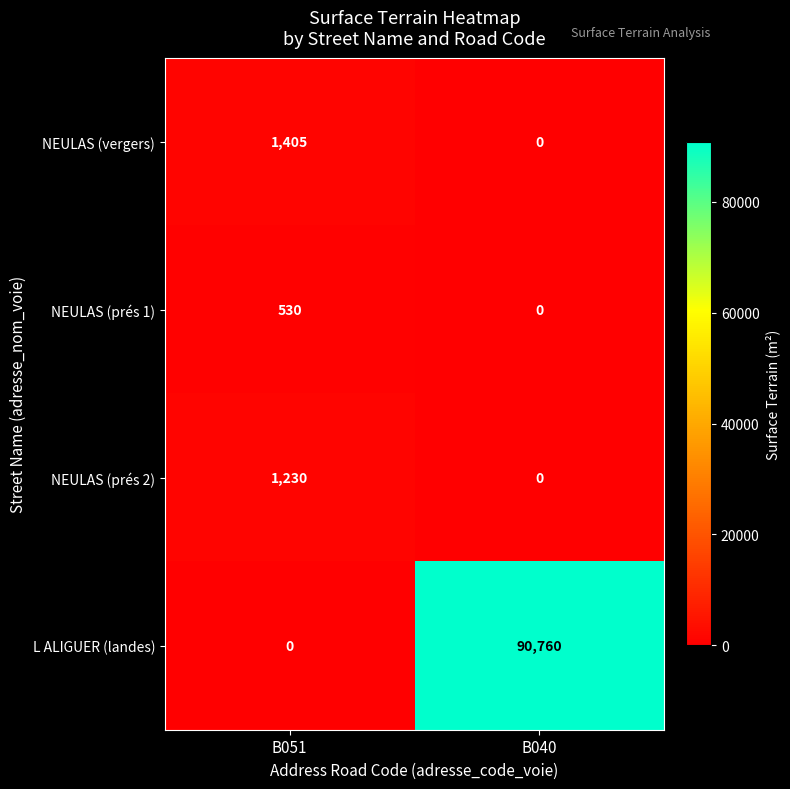

What is the difference between the NEULAS (prés 2) values at B040 and B051?

1230